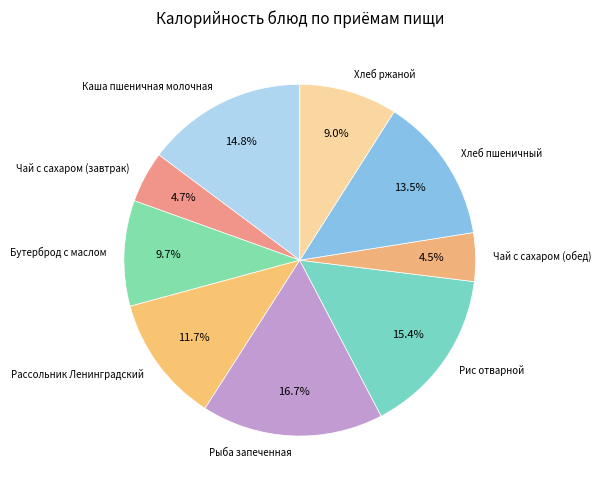

How many segments does this pie chart have?

9